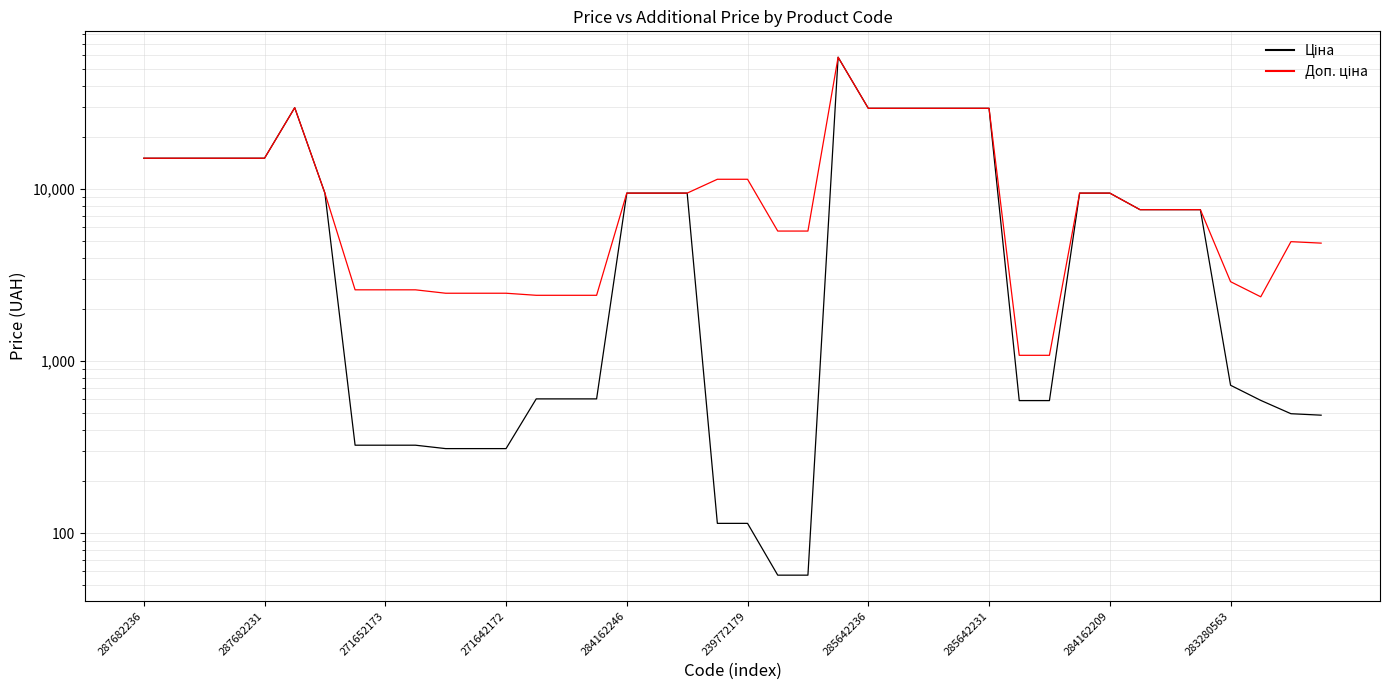

Rank the series at 26 from highest to lowest value.

Ціна, Доп. ціна